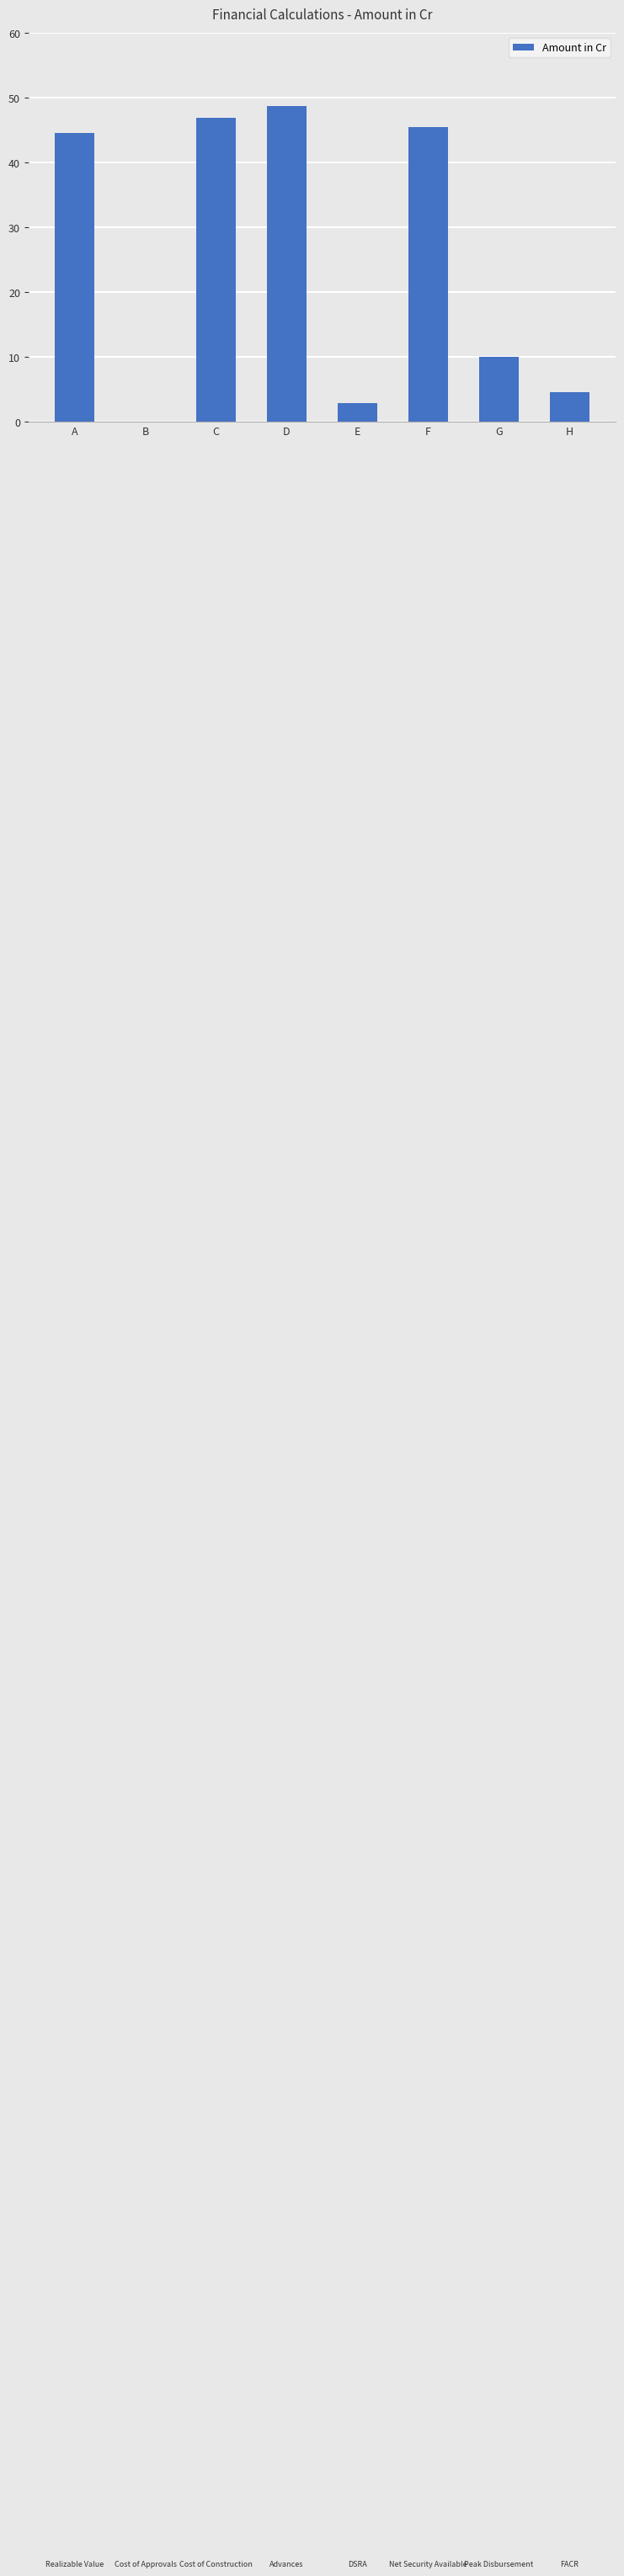

At which label does the data first exceed 44?

A